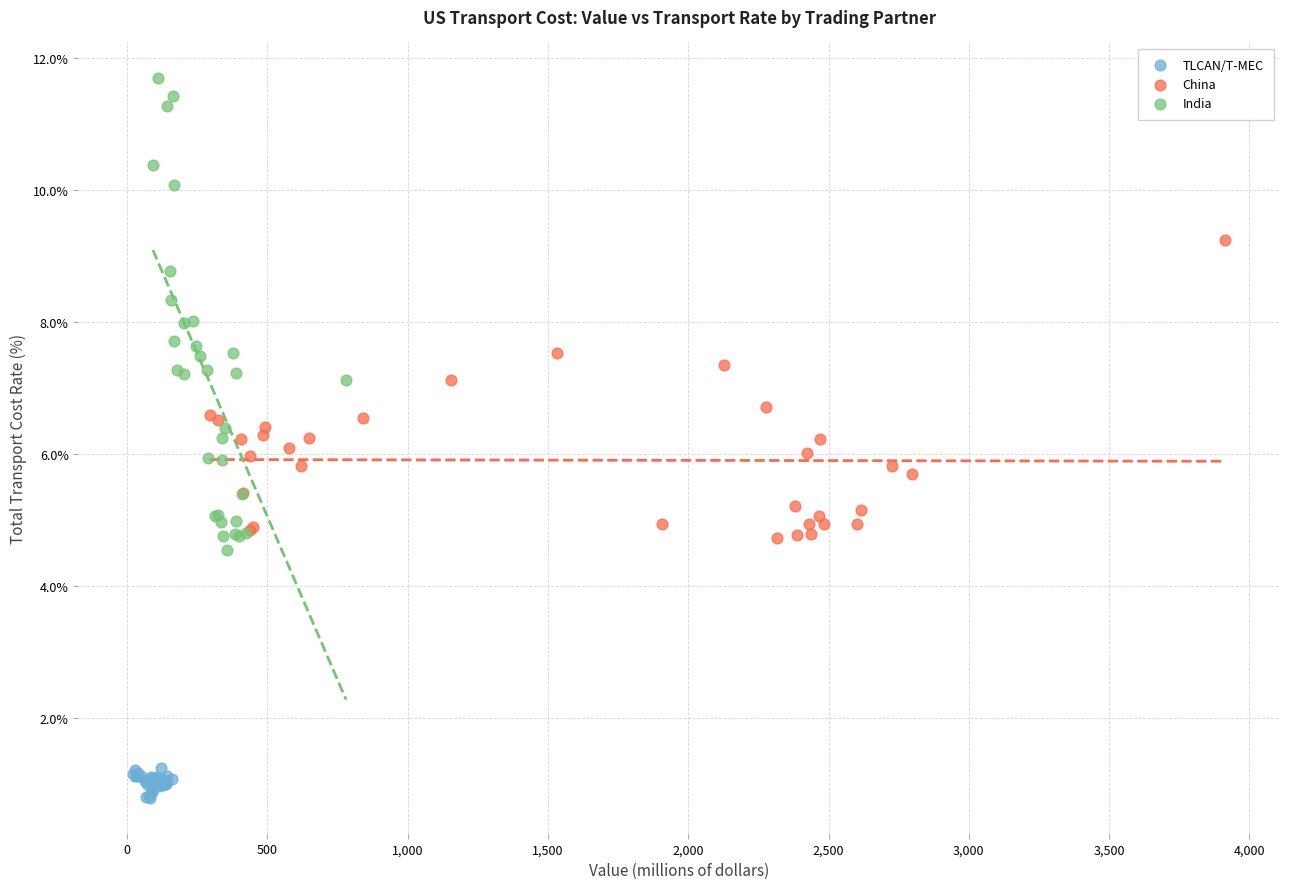

Which series contains the lowest Y value?

TLCAN/T-MEC